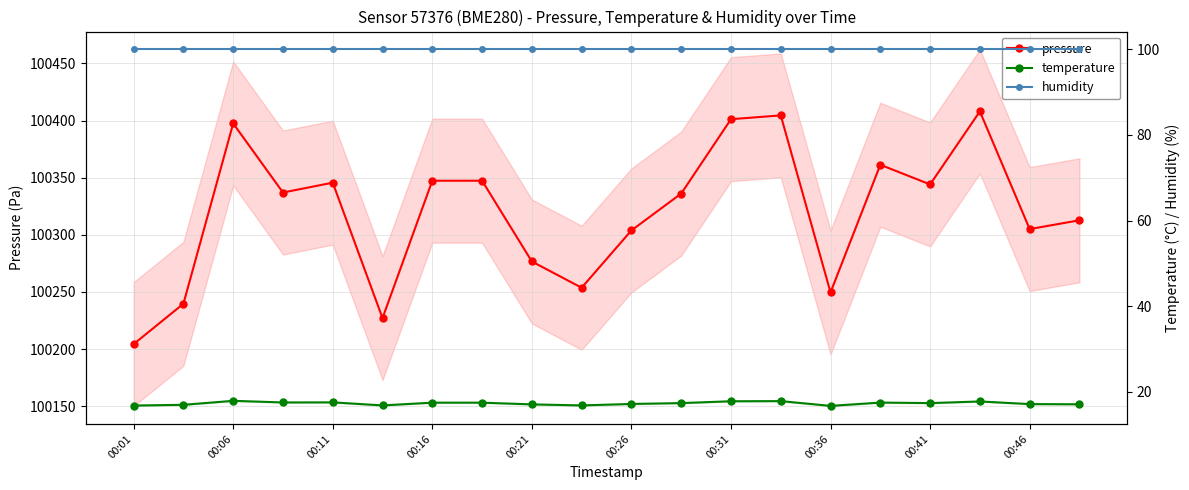

Does the chart display data point markers on the line(s)?

Yes